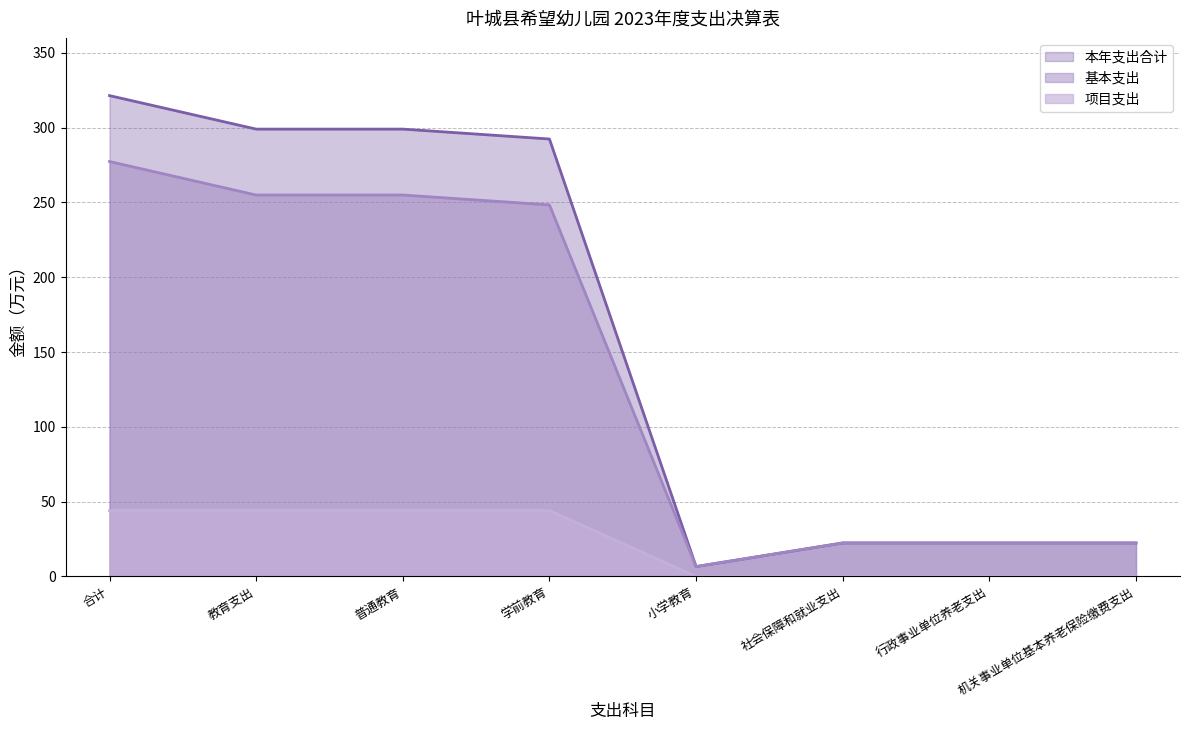

True or false: 项目支出 has a value of 0.0 at 社会保障和就业支出.

True